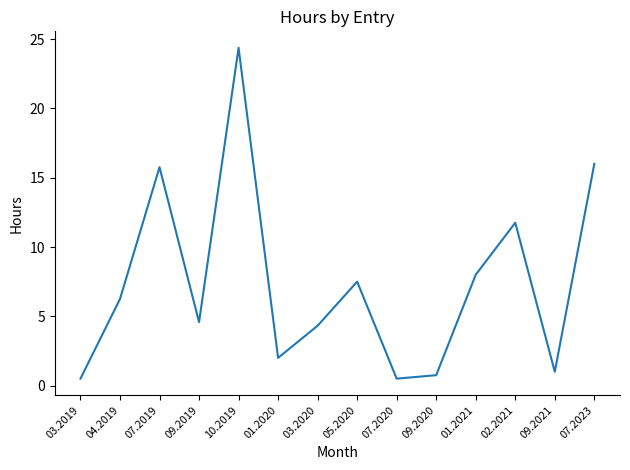

What is the greatest value displayed?

24.4